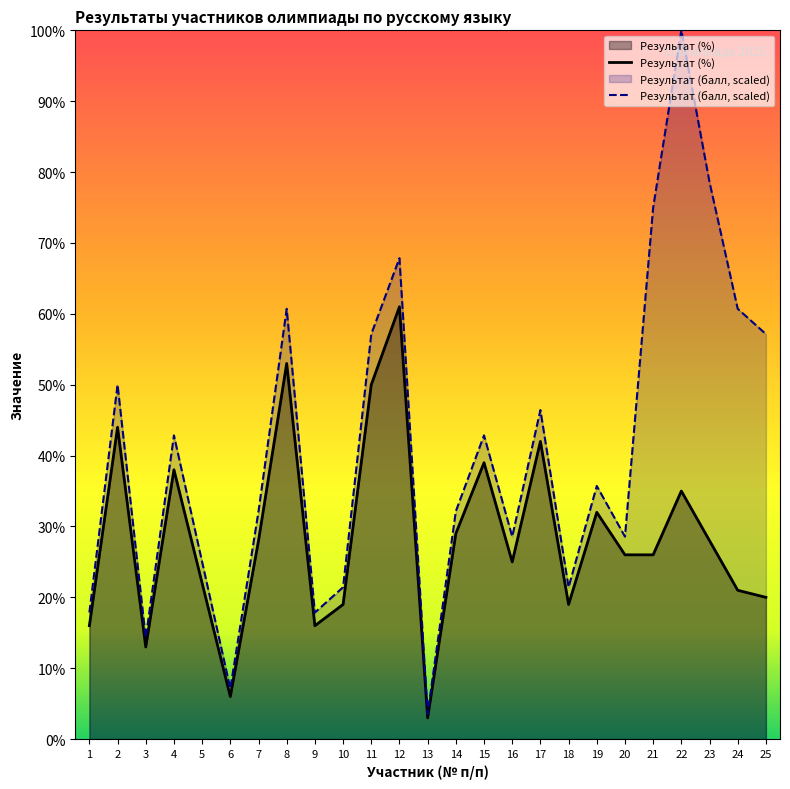

What are all the series names shown in the legend?

Результат (%), Результат (балл, scaled)